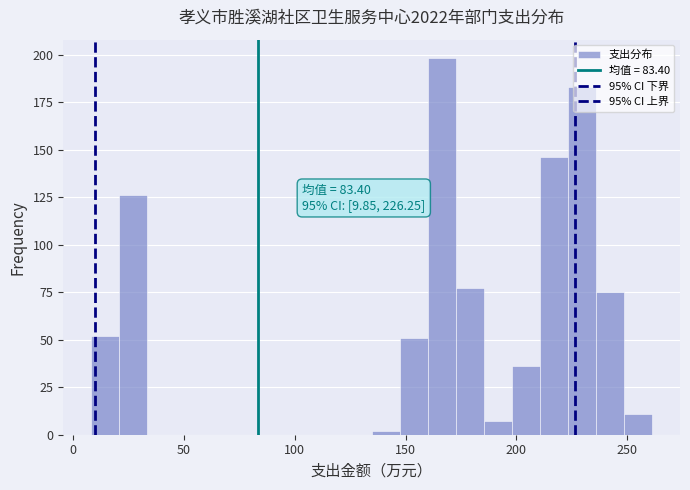

Read against the x-axis, roughly where is the centre of the tallest bar?

165